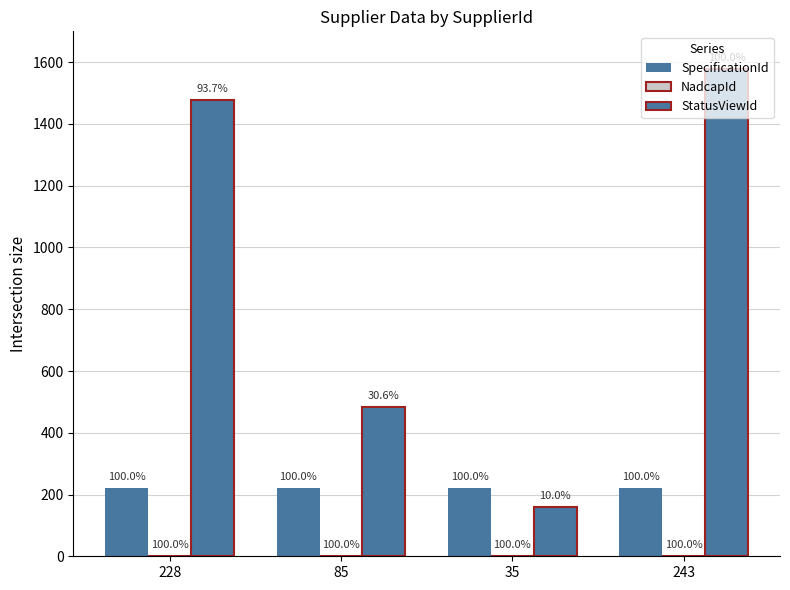

Are the bars grouped side by side (vs. stacked)?

Yes